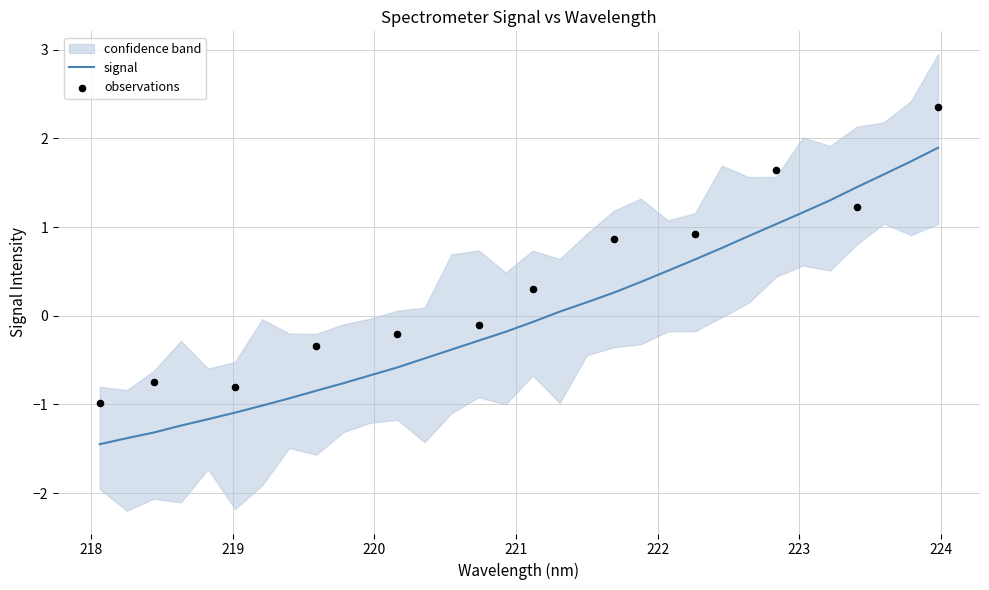

What is the minimum value for signal?

-1.4